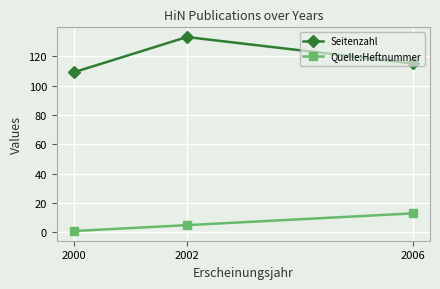

Which series has the largest total across all categories?

Seitenzahl